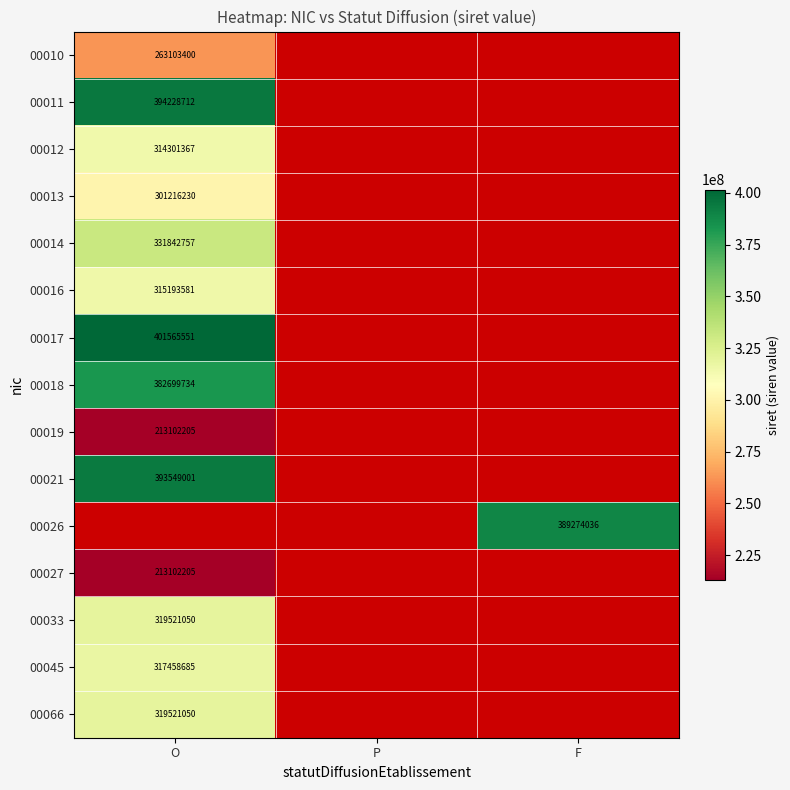

Is it true that 00016 equals 522062363 at O?

False